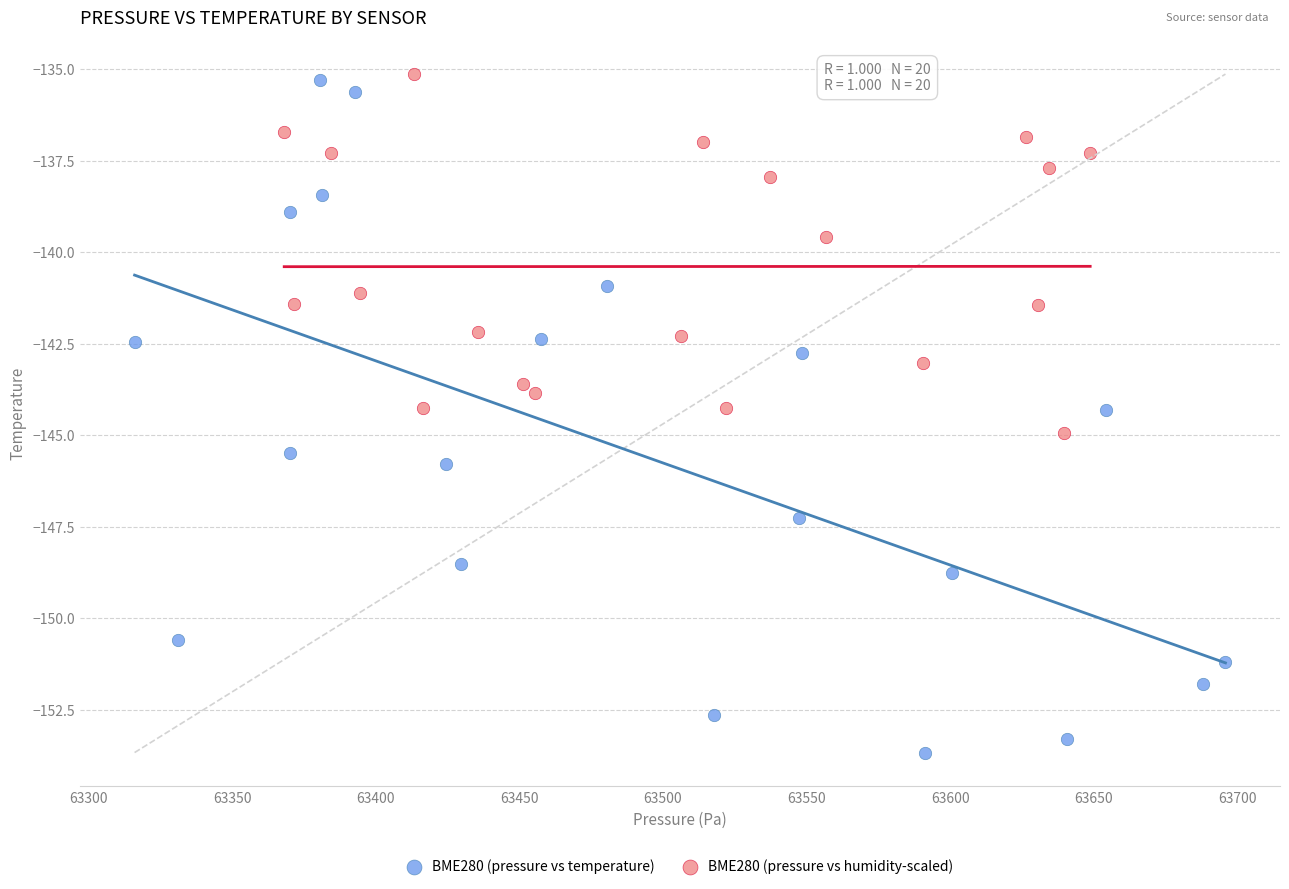

Which series contains the lowest Y value?

BME280 (pressure vs temperature)